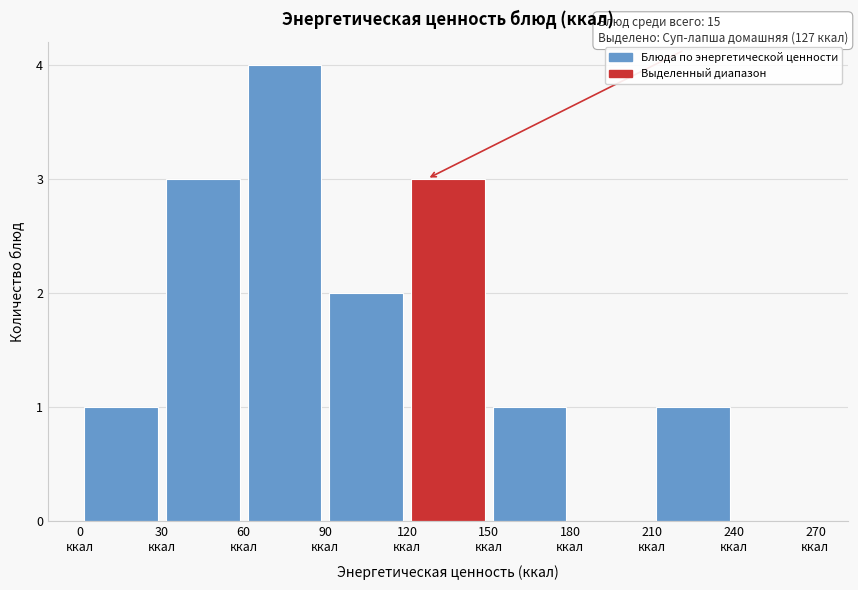

Over which range of the x-axis is the bar tallest?

60 to 90